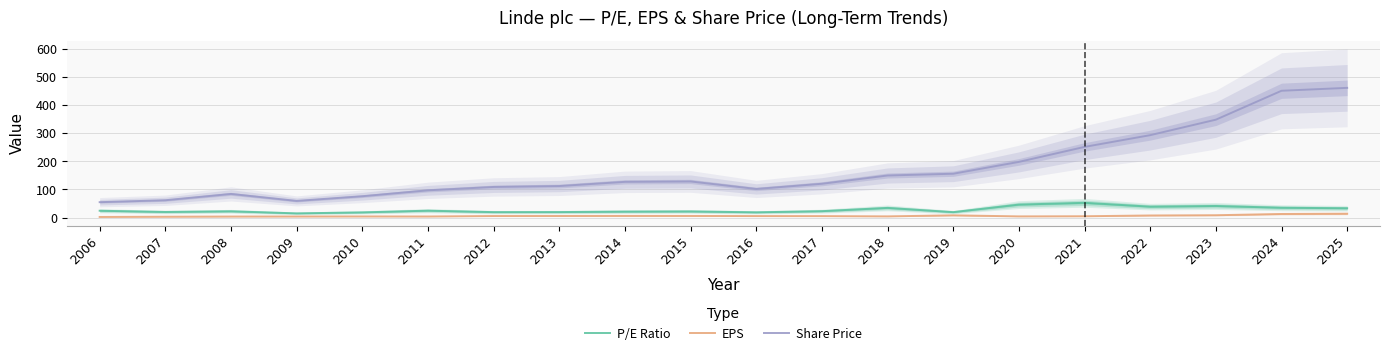

True or false: P/E Ratio and EPS intersect in this chart.

False